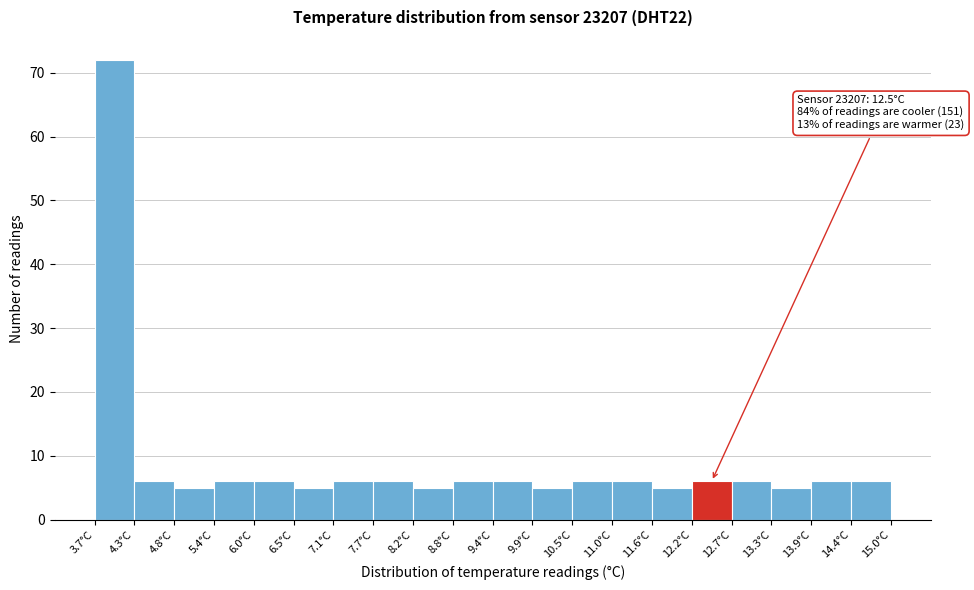

Over which range of the x-axis is the bar tallest?

3.7 to 4.3